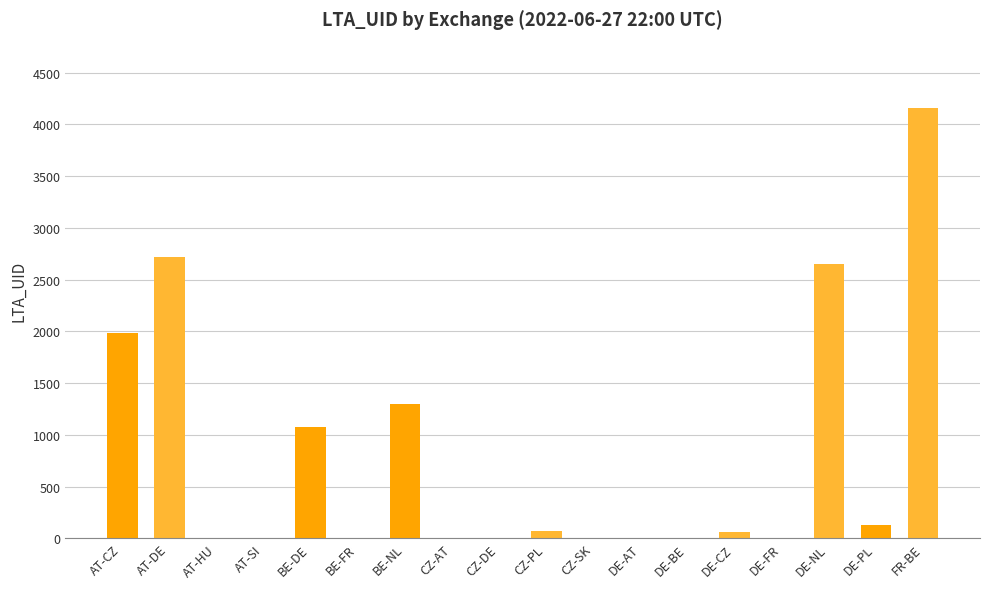

At which label is the value closest to 2080?

AT-CZ